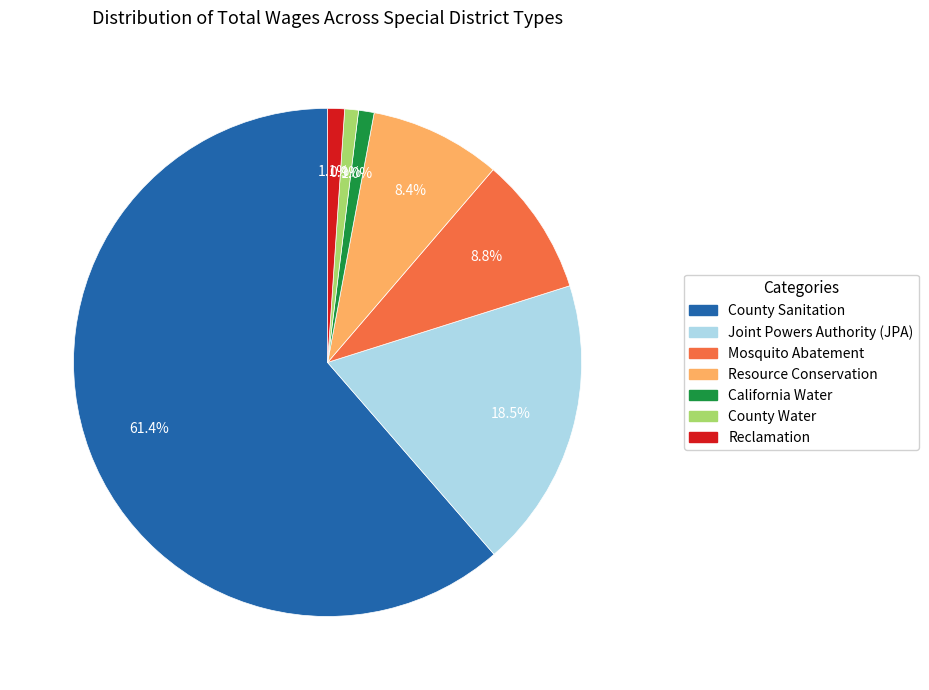

Between Mosquito Abatement and County Water, which is larger?

Mosquito Abatement